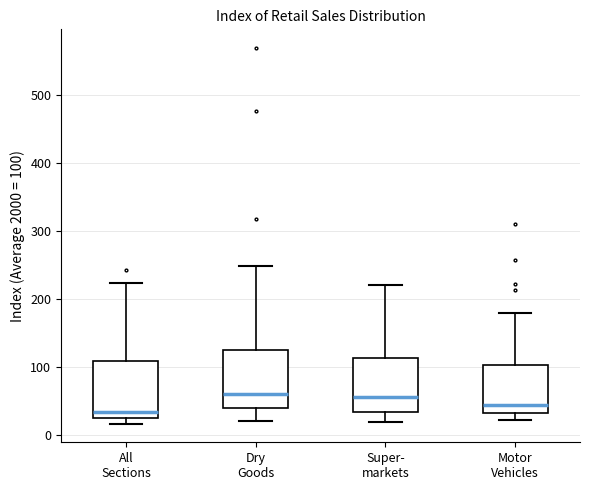

Where is the upper edge of the box for All Sections on the y-axis? The values are not printed on the chart, so give them approximately, as read against the axis.

110